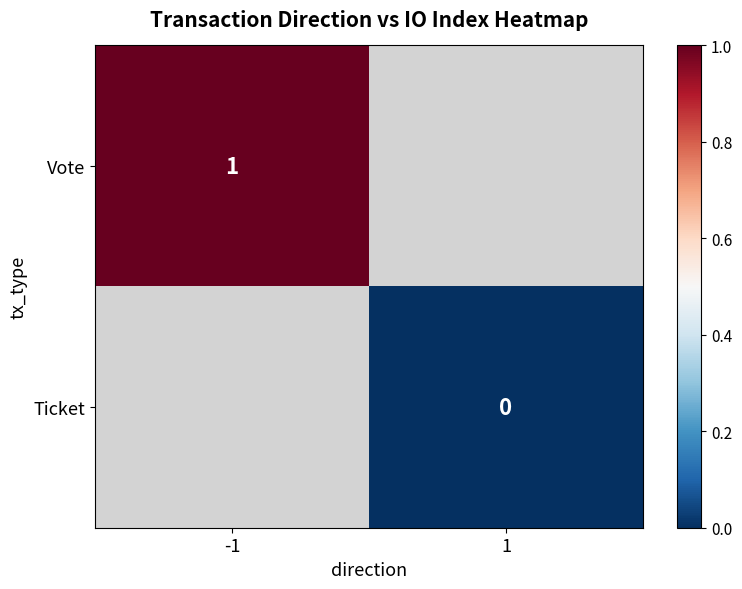

At how many categories does at least one series exceed 0?

1